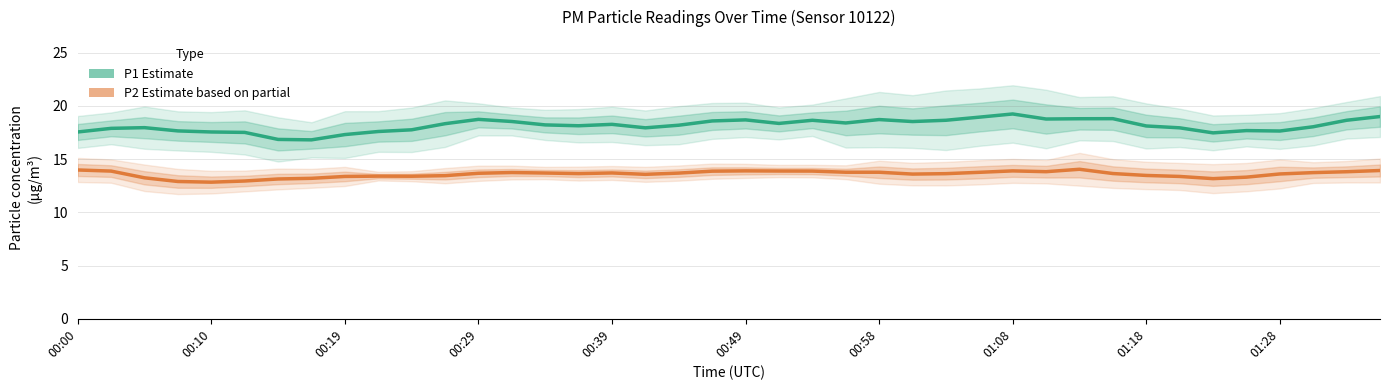

What are all the series names shown in the legend?

P1 (Estimate), P2 (Estimate based on partial)